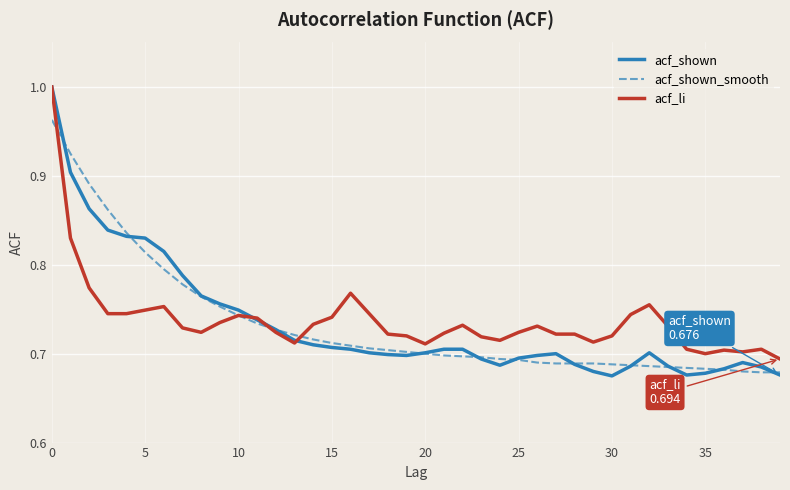

Which series has the largest range (max minus min)?

acf_shown